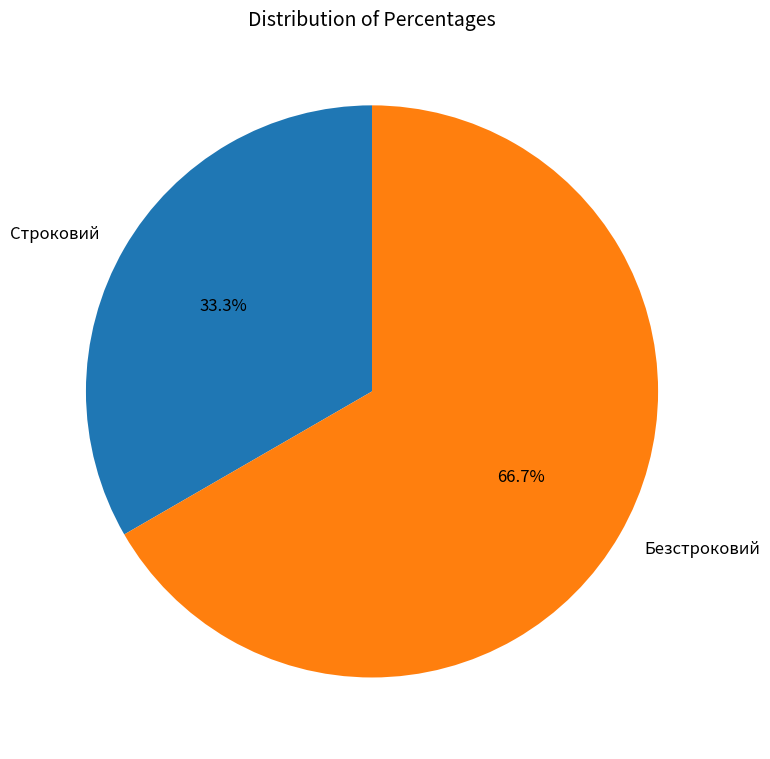

To the nearest percent, what percentage of the pie is Строковий?

33%